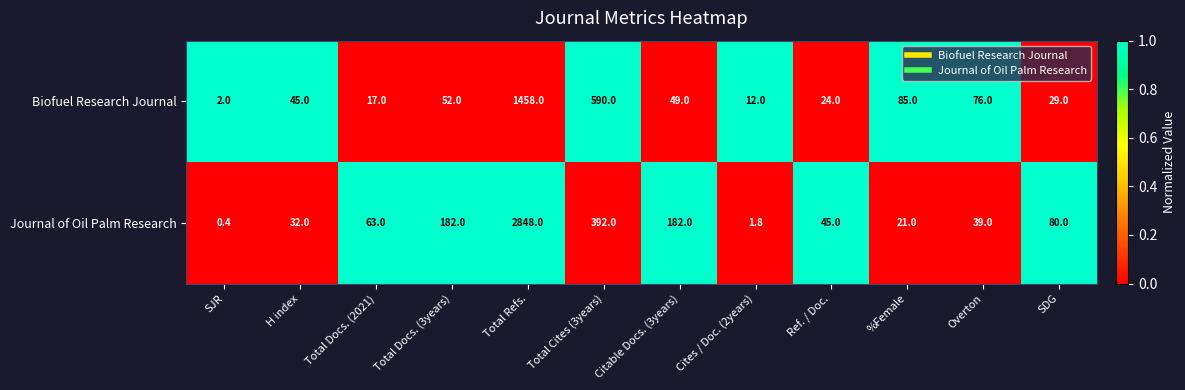

At which label is Journal of Oil Palm Research closest to 1424?

Total Cites (3years)